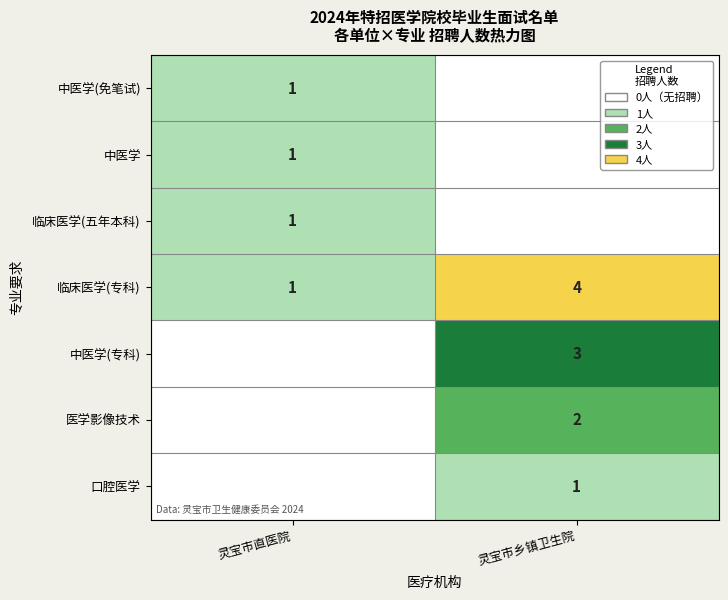

Is the value of 中医学(免笔试) at 灵宝市直医院 greater than the value of 临床医学(专科) at 灵宝市乡镇卫生院?

No